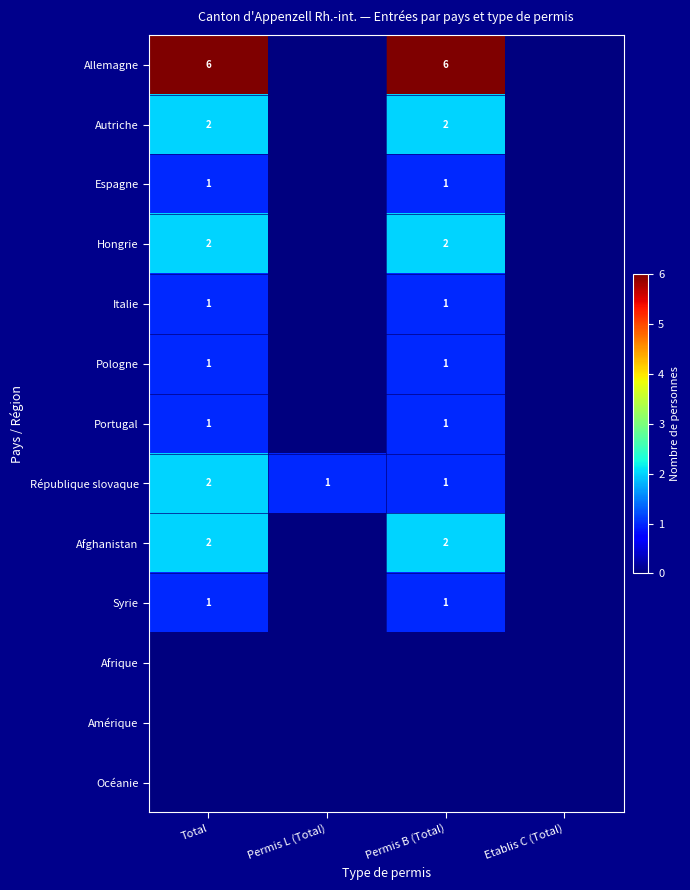

True or false: Italie has a value of 1 at Permis L (Total).

False